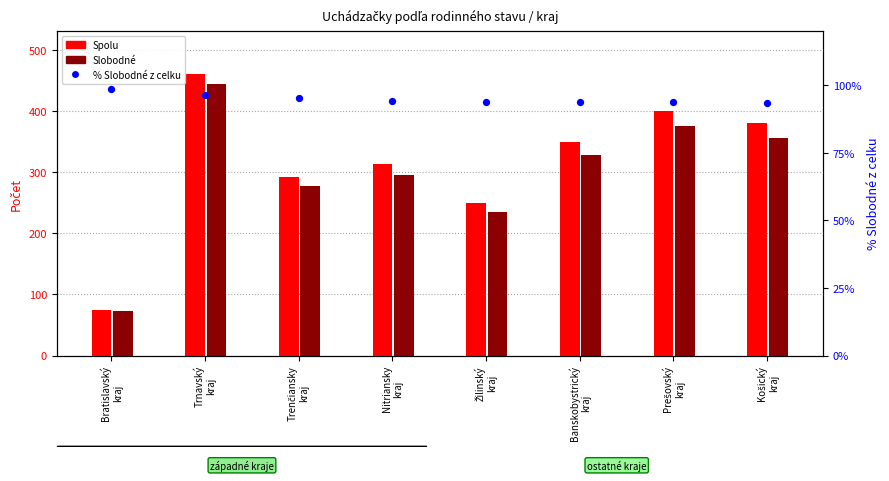

Which series reaches the maximum Y coordinate?

Spolu